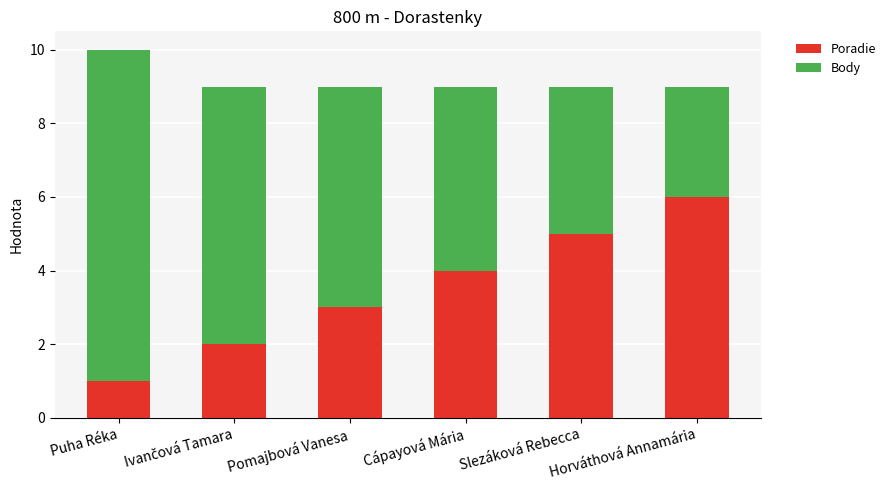

Is it true that Poradie equals 5 at Slezáková Rebecca?

True